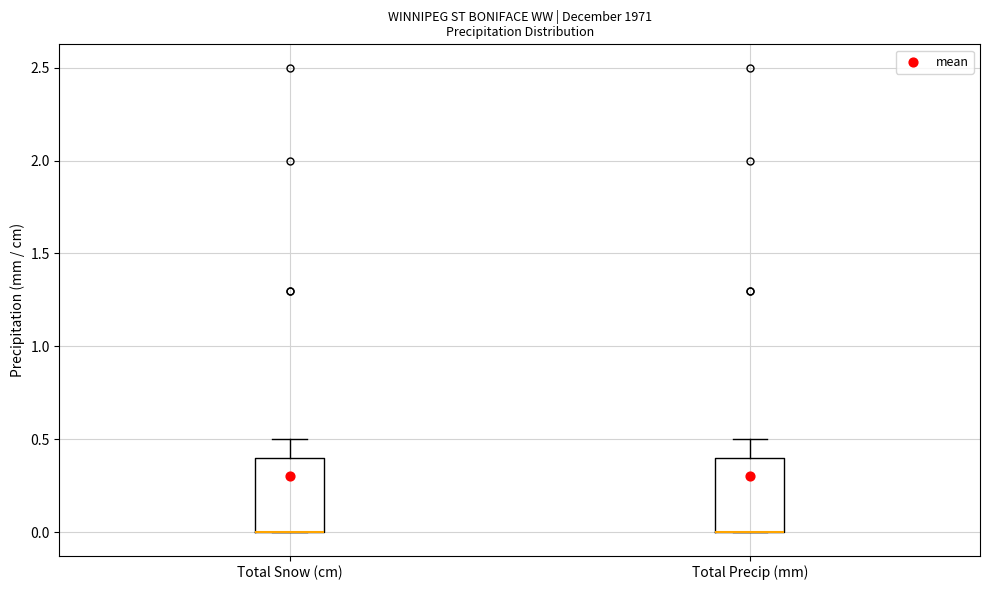

Reading left to right, read every box against the y-axis: the position of its median line, the range the box covers, and the ends of its whiskers. The values are not printed on the chart, so give them approximately, as read against the axis.

Total Snow (cm): median 0.0 (drawn on the box's lower edge), box 0.0 to 0.4, whiskers 0.0 to 0.5
Total Precip (mm): median 0.0 (drawn on the box's lower edge), box 0.0 to 0.4, whiskers 0.0 to 0.5